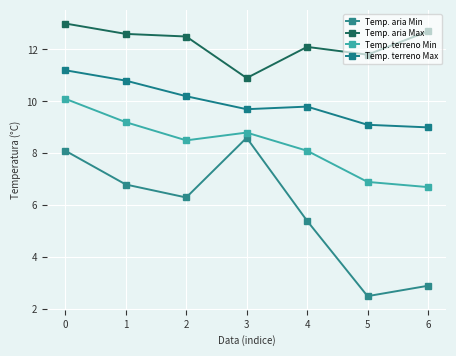

What is the difference between the Temp. aria Max values at 4 and 5?

0.3